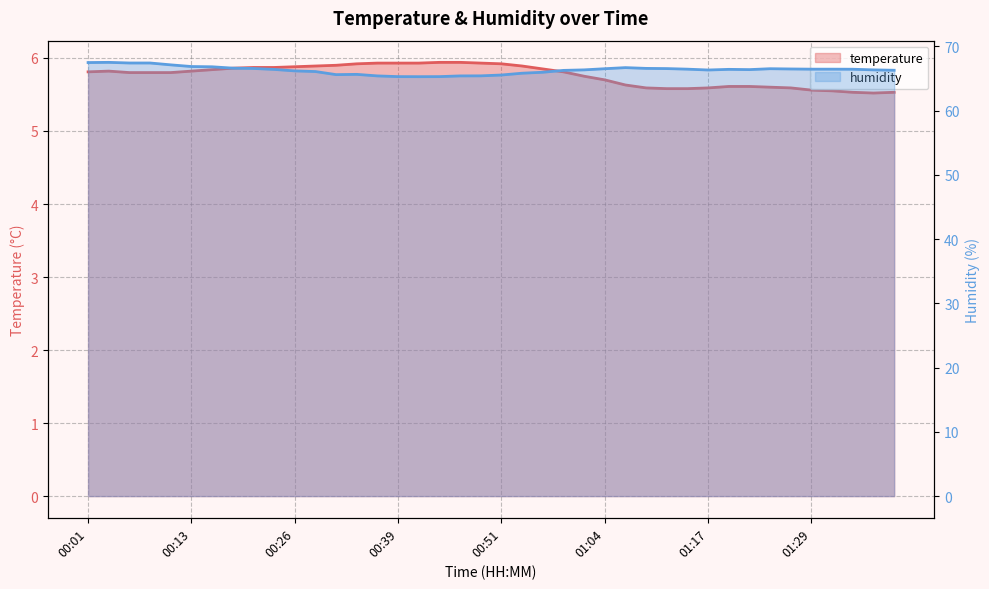

What value does the humidity series have at 00:13?

66.9